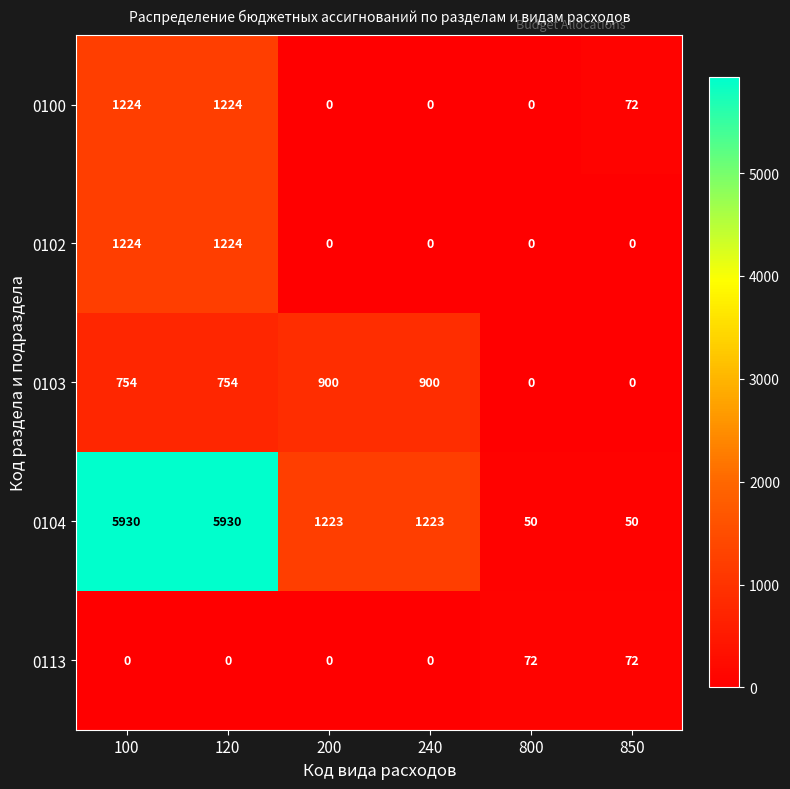

The 0104 series shows 9916 at 100. True or false?

False